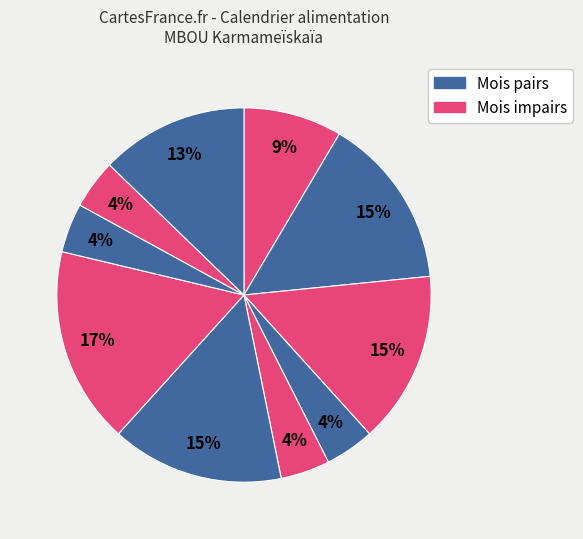

How many slices are in this pie chart?

10